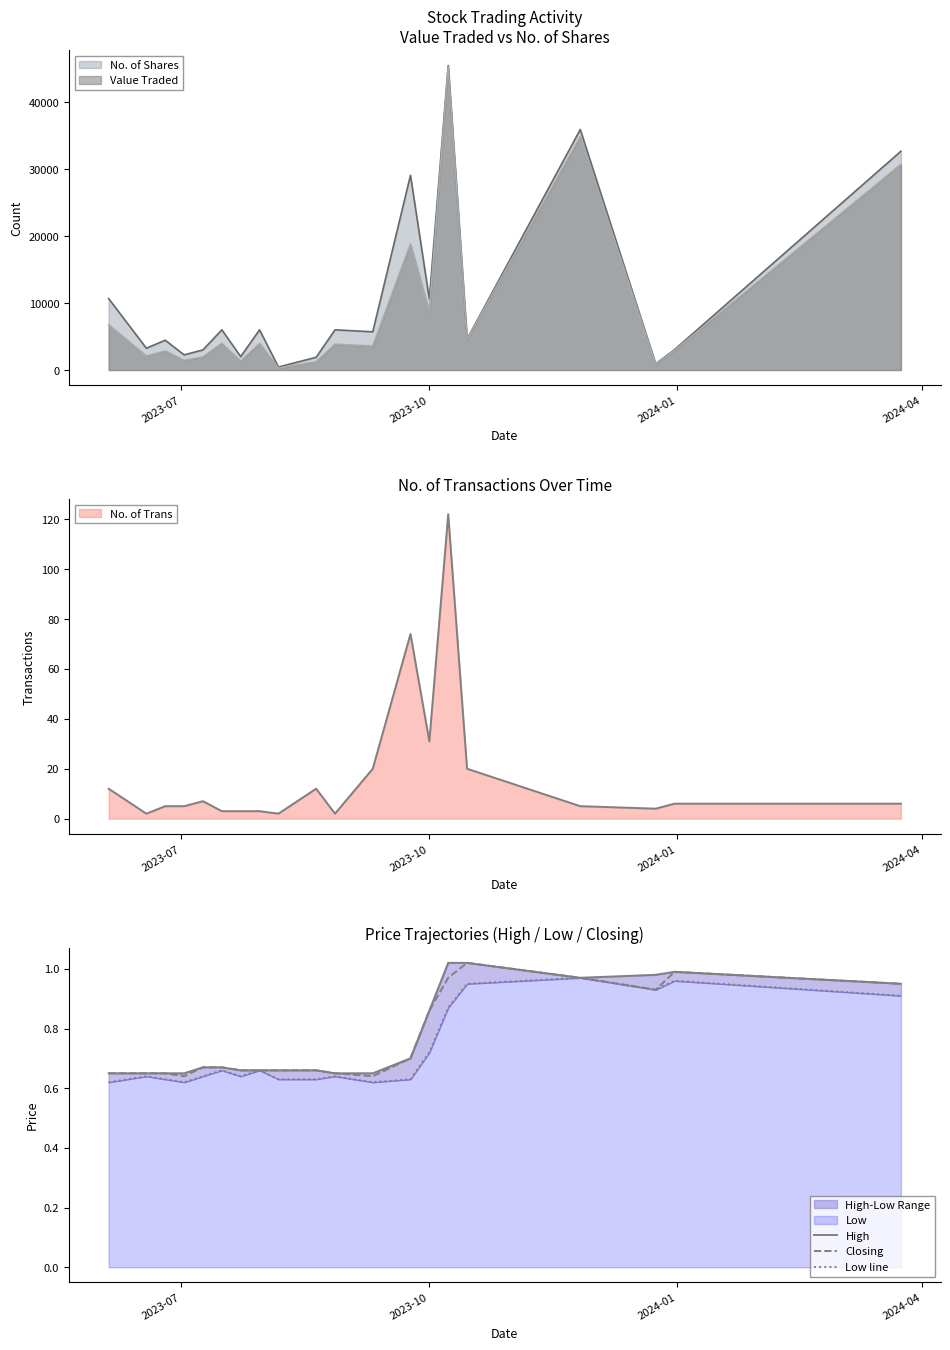

What is the maximum value for No. of Shares?

45424